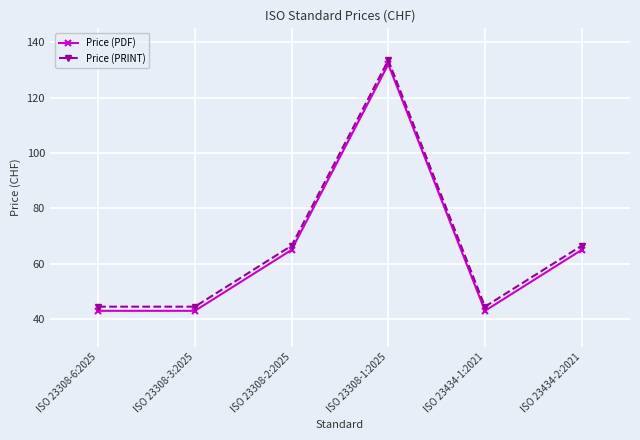

The Price (PDF) series shows 43.0 at ISO 23434-1:2021. True or false?

True